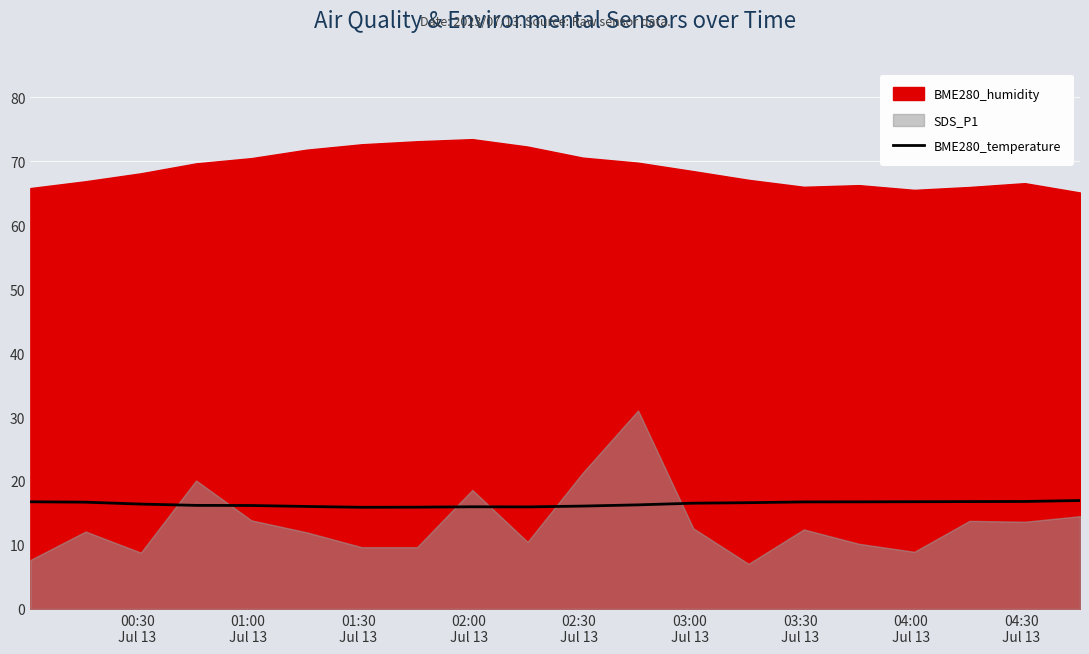

What is the lowest value of the BME280_temperature series?

15.9